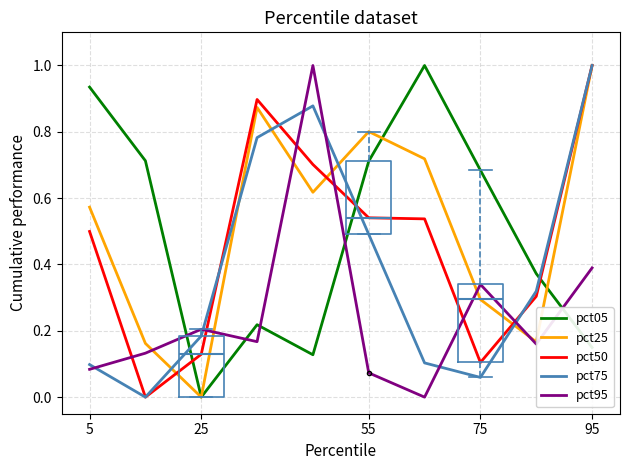

How many times do pct95 and pct75 cross each other?

6